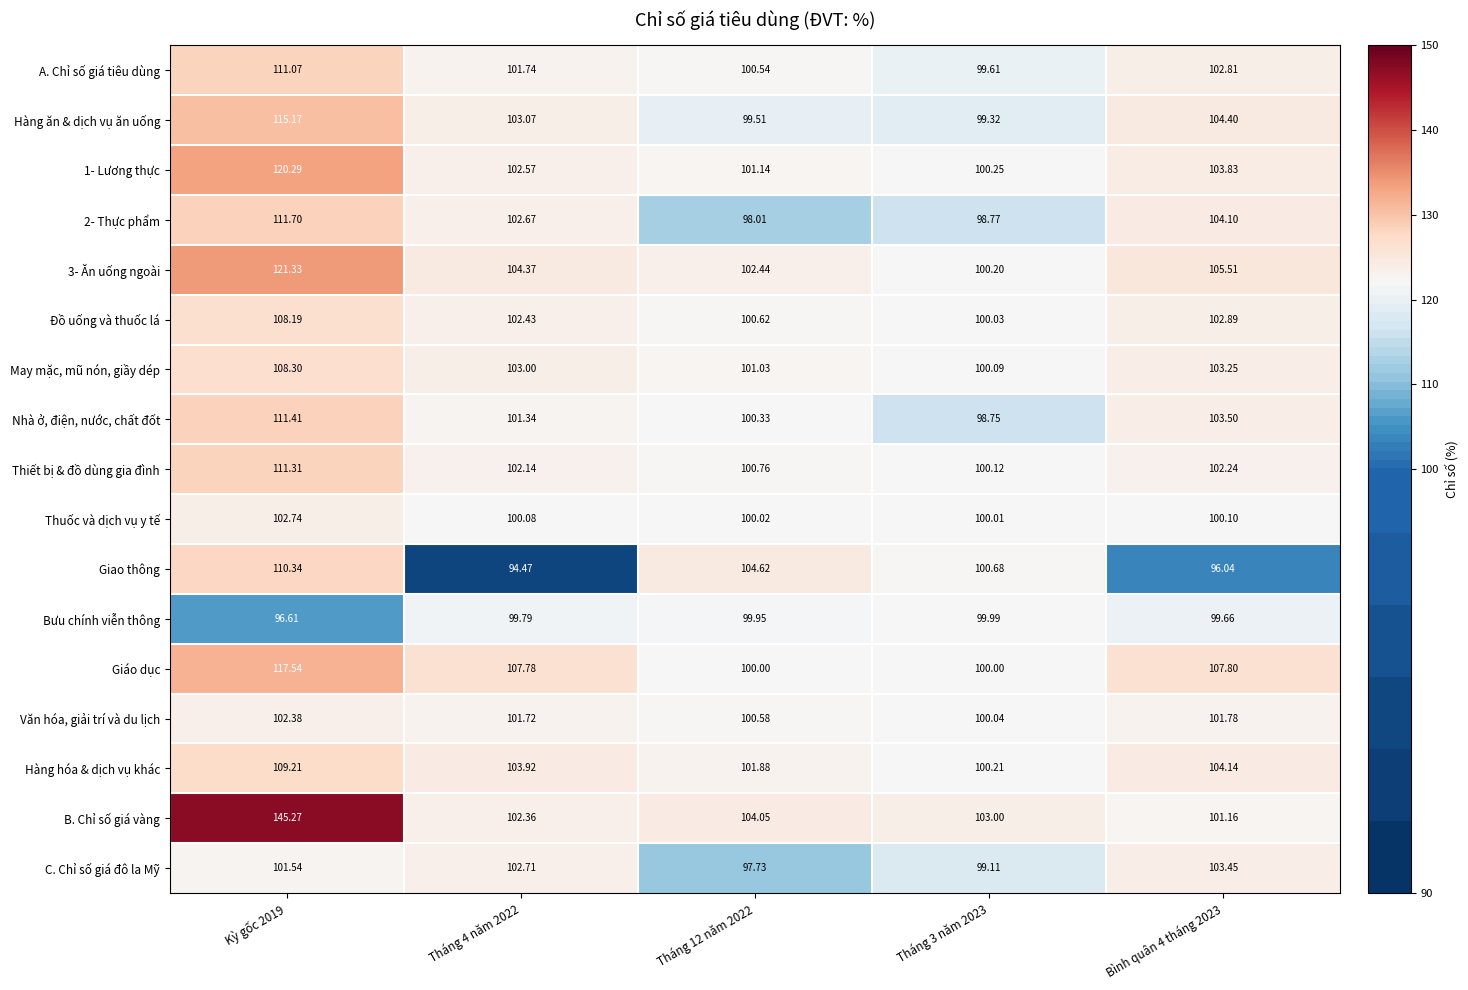

What is the total value across all series at Kỳ gốc 2019?

1904.4